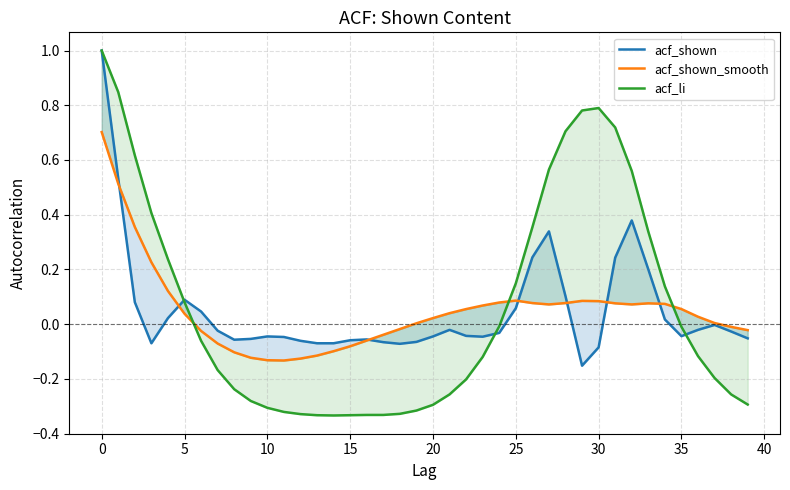

True or false: acf_shown_smooth has more than 1 interior local peaks.

True